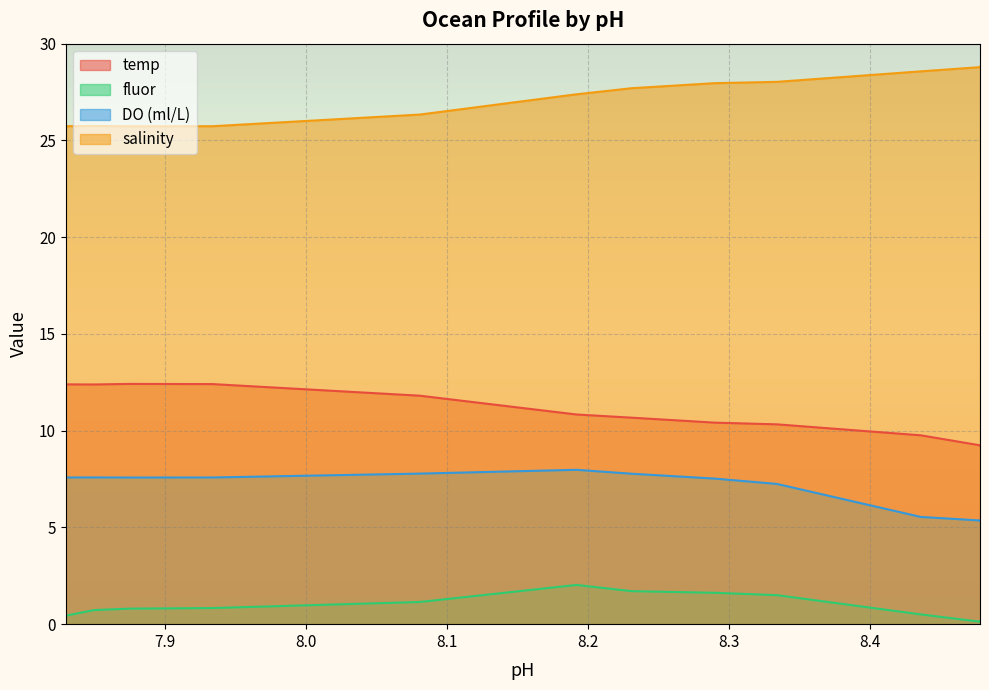

Rank the series at 7.83 from highest to lowest value.

salinity, temp, DO (ml/L), fluor